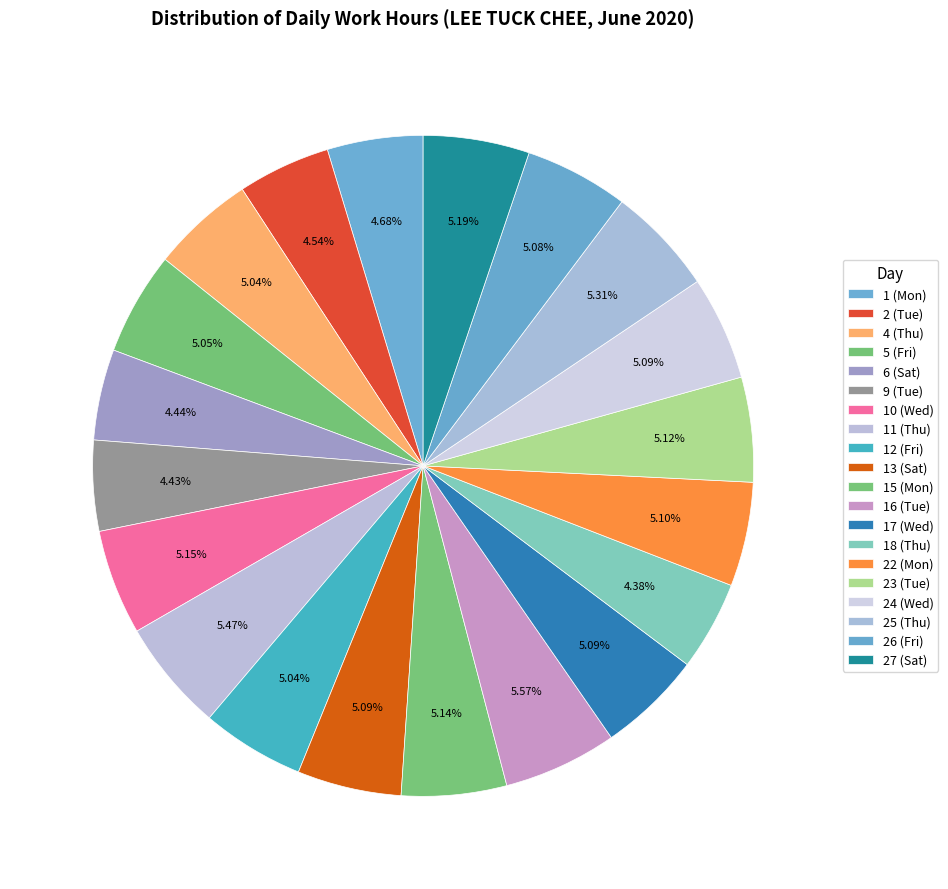

Approximately how many times larger is the value at 16 (Tue) compared to 23 (Tue)?

1.1